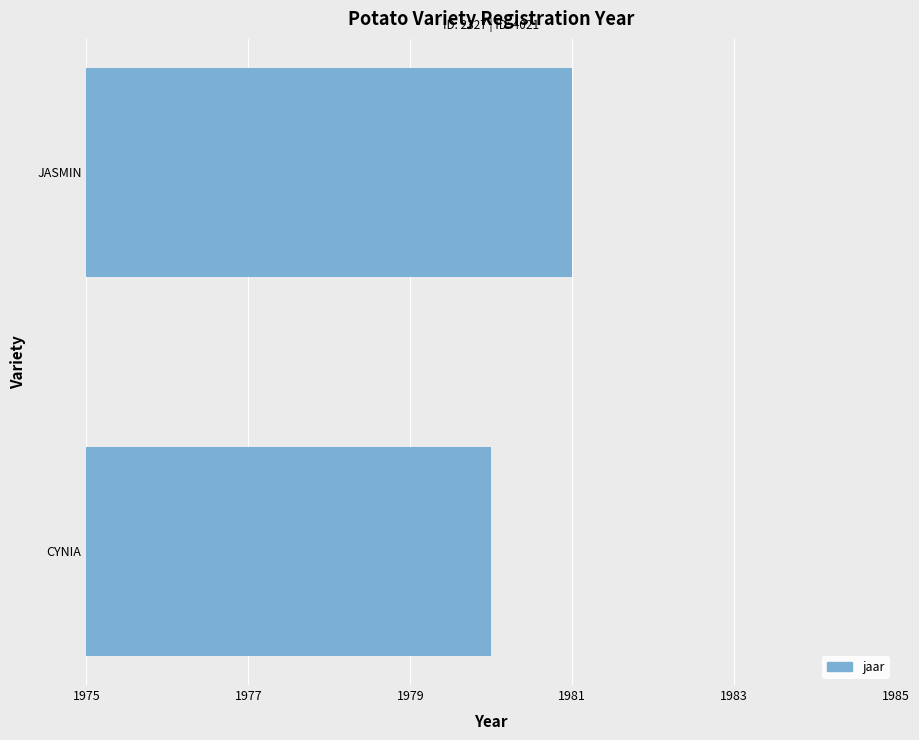

What is the greatest value displayed?

1981